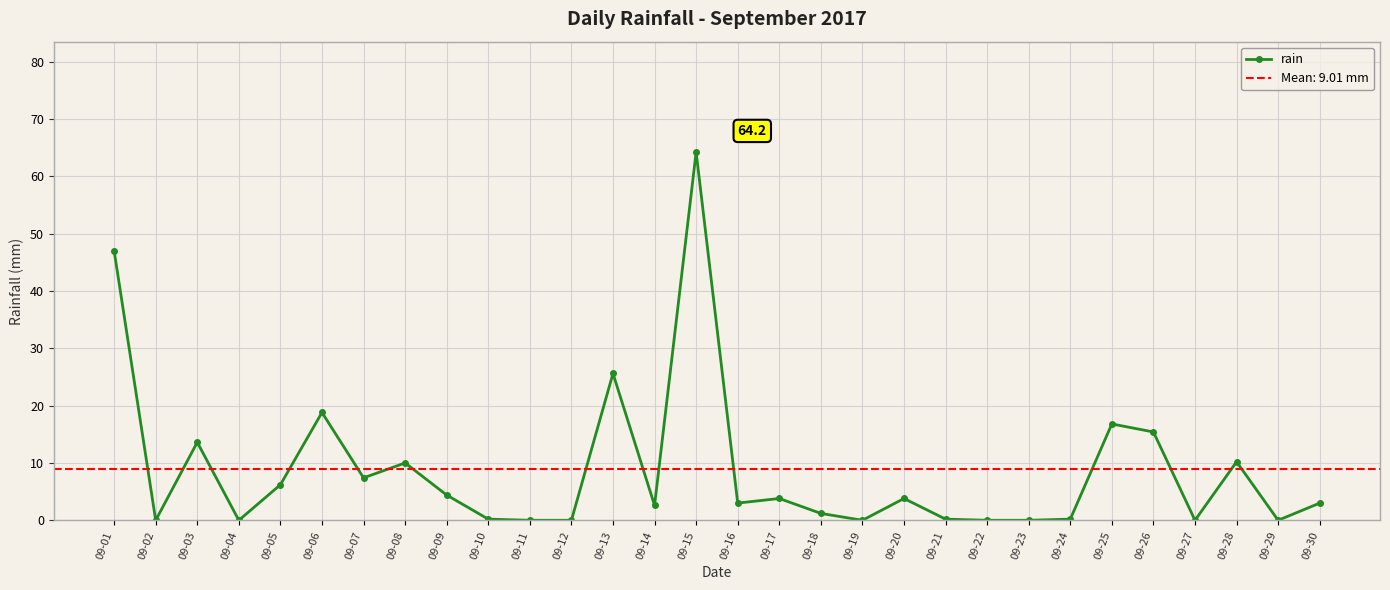

The value at 09-24 is 0.3. True or false?

False